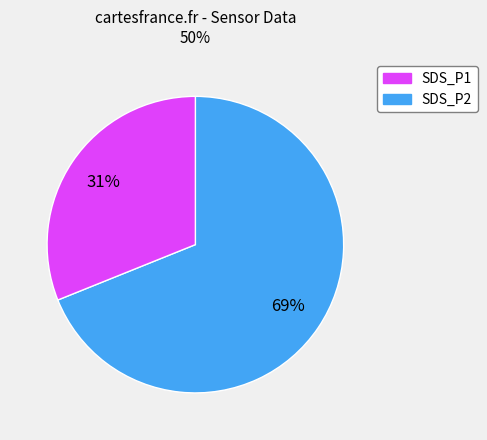

To the nearest percent, what is the average slice percentage?

50%